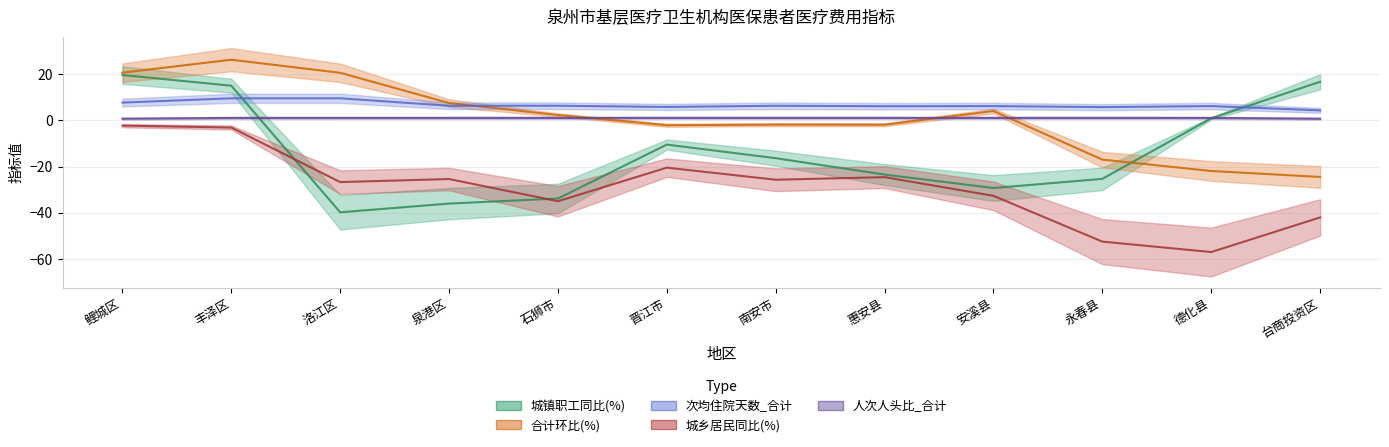

What is the label of the 12th point from the right?

鲤城区